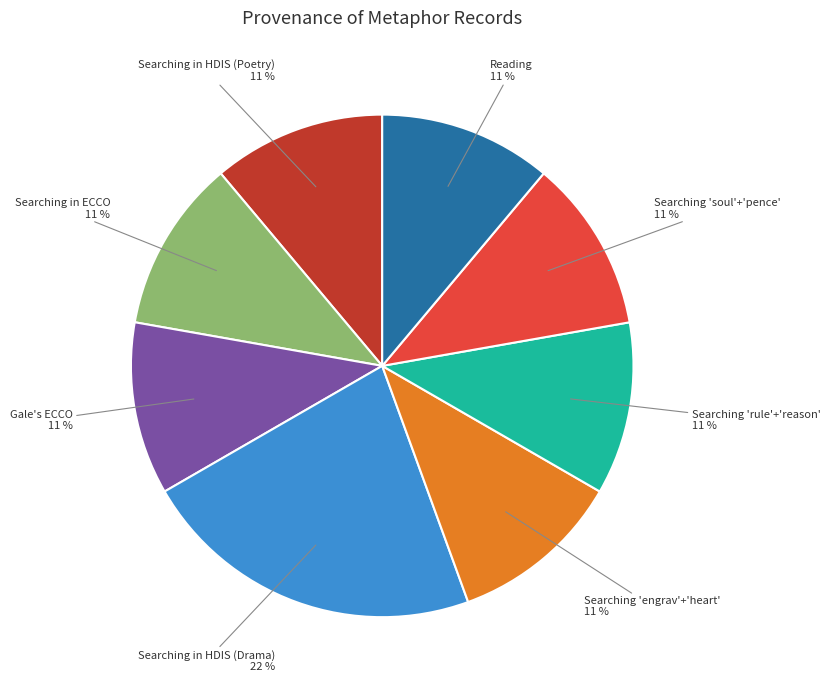

Is the sum of Gale's ECCO and Searching in ECCO greater than half?

No